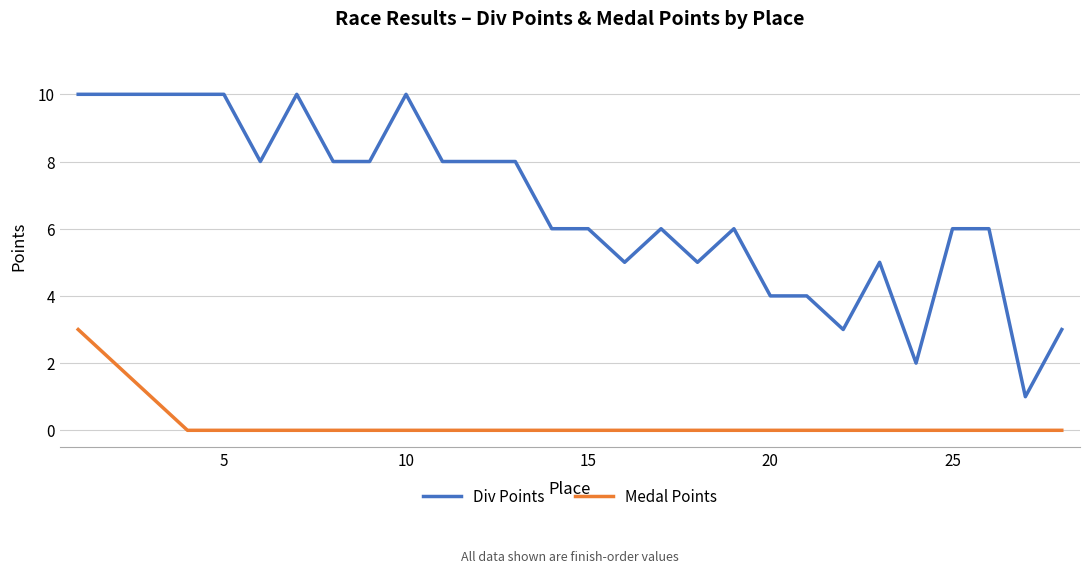

Count the number of categories in the chart.

28